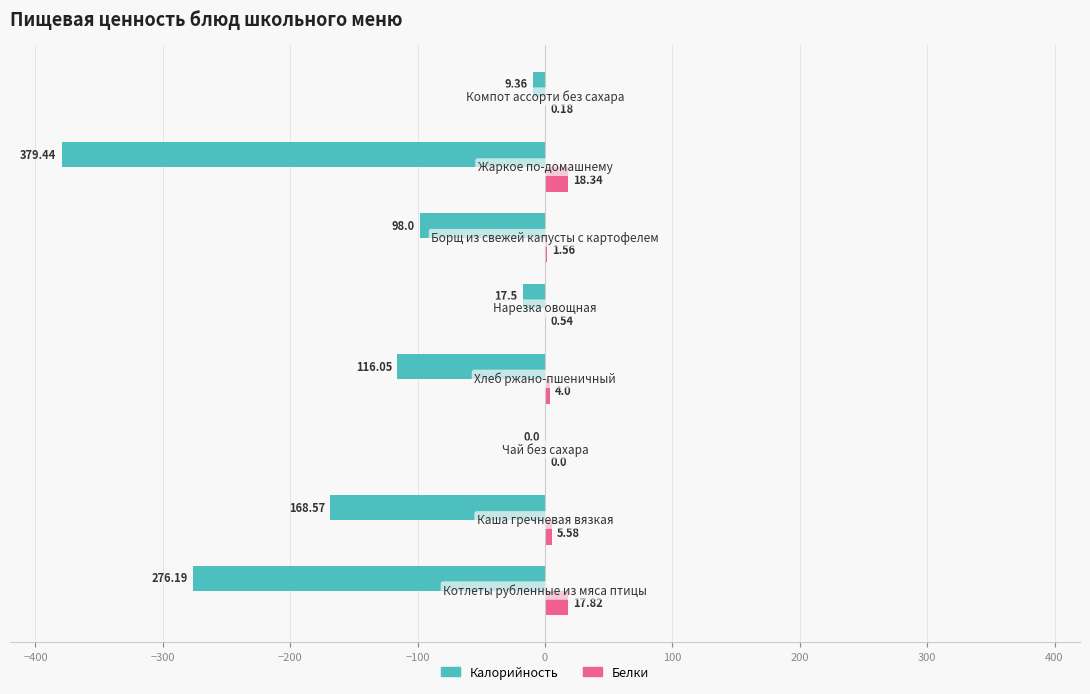

Which series has the largest total across all categories?

Белки